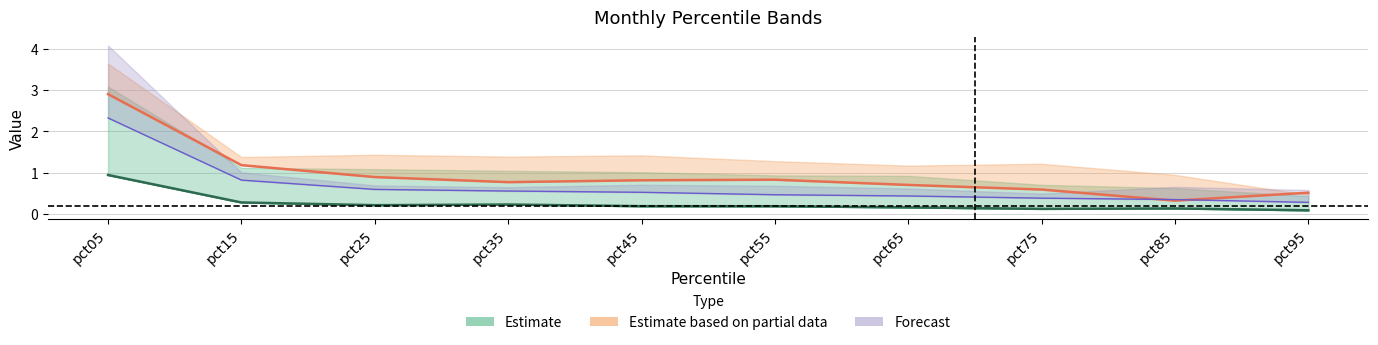

Is the value of Feb at pct35 greater than the value of Jan at pct15?

Yes